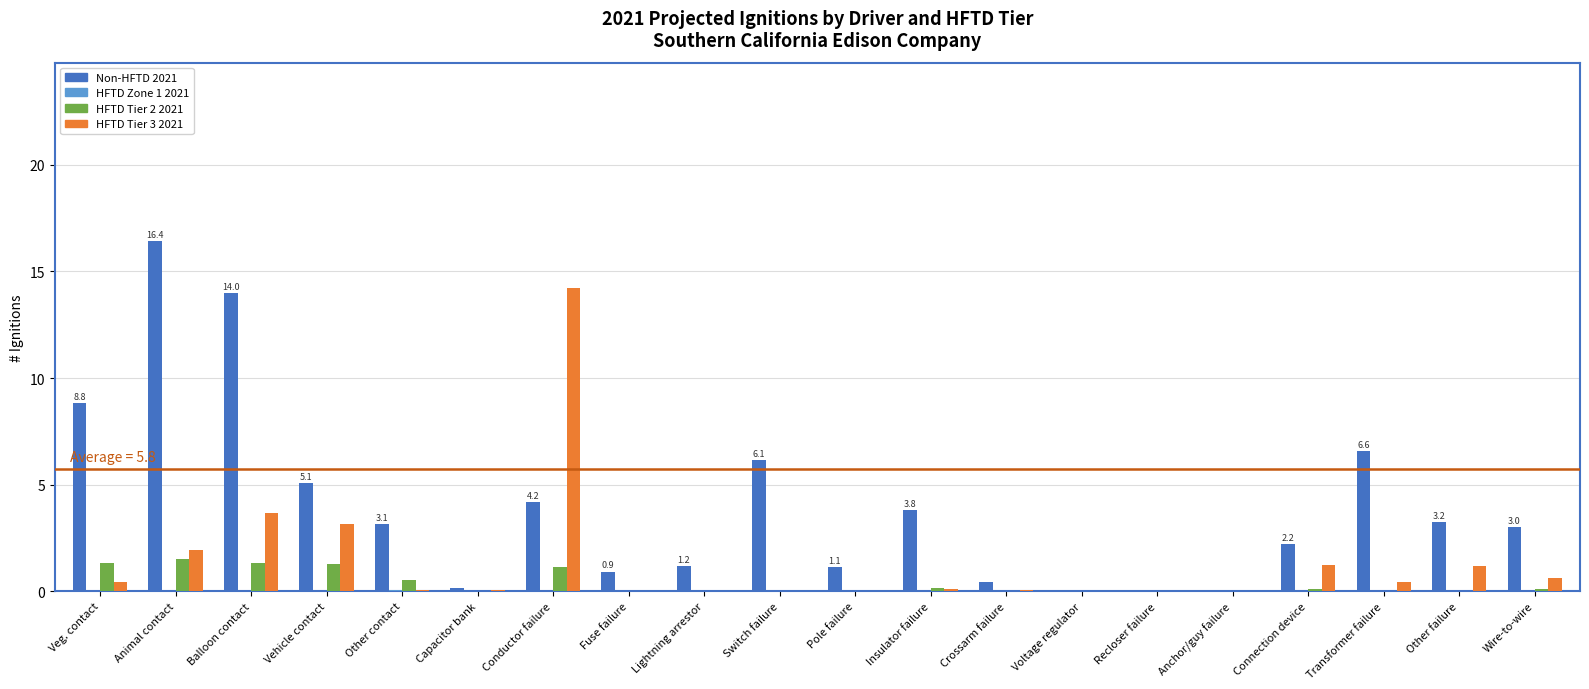

Count the number of categories in the chart.

20